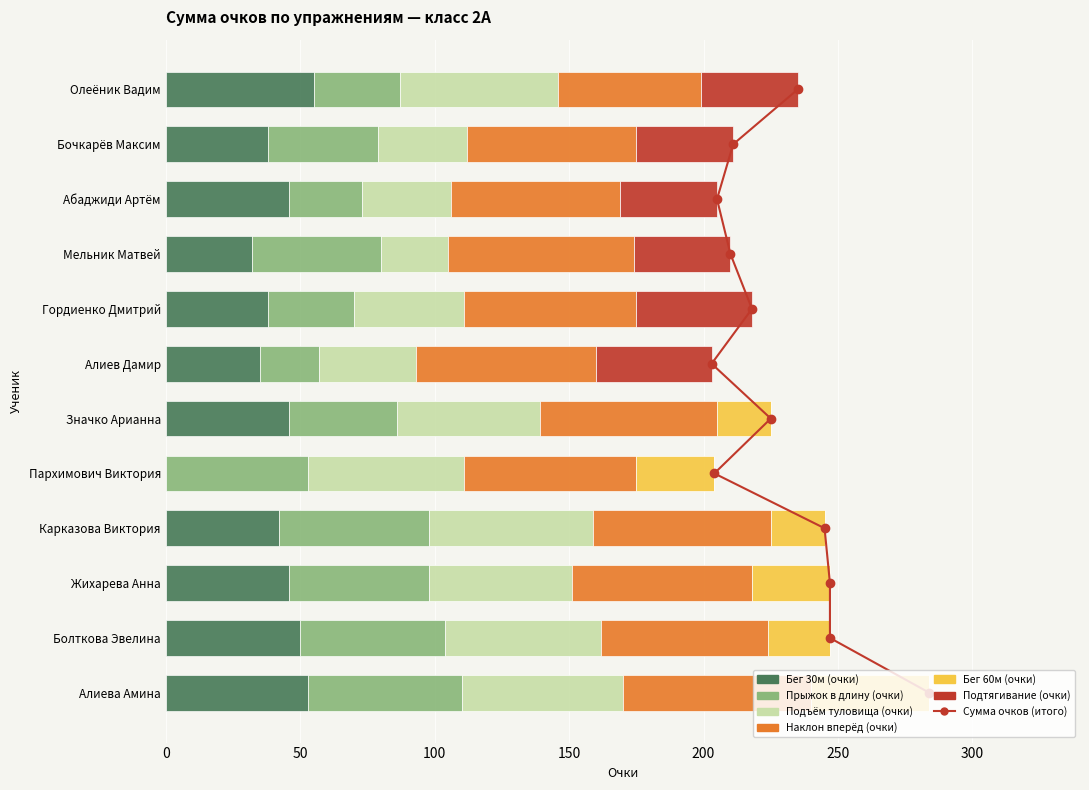

Is it true that Подтягивание (очки) equals 14 at Абаджиди Артём?

False